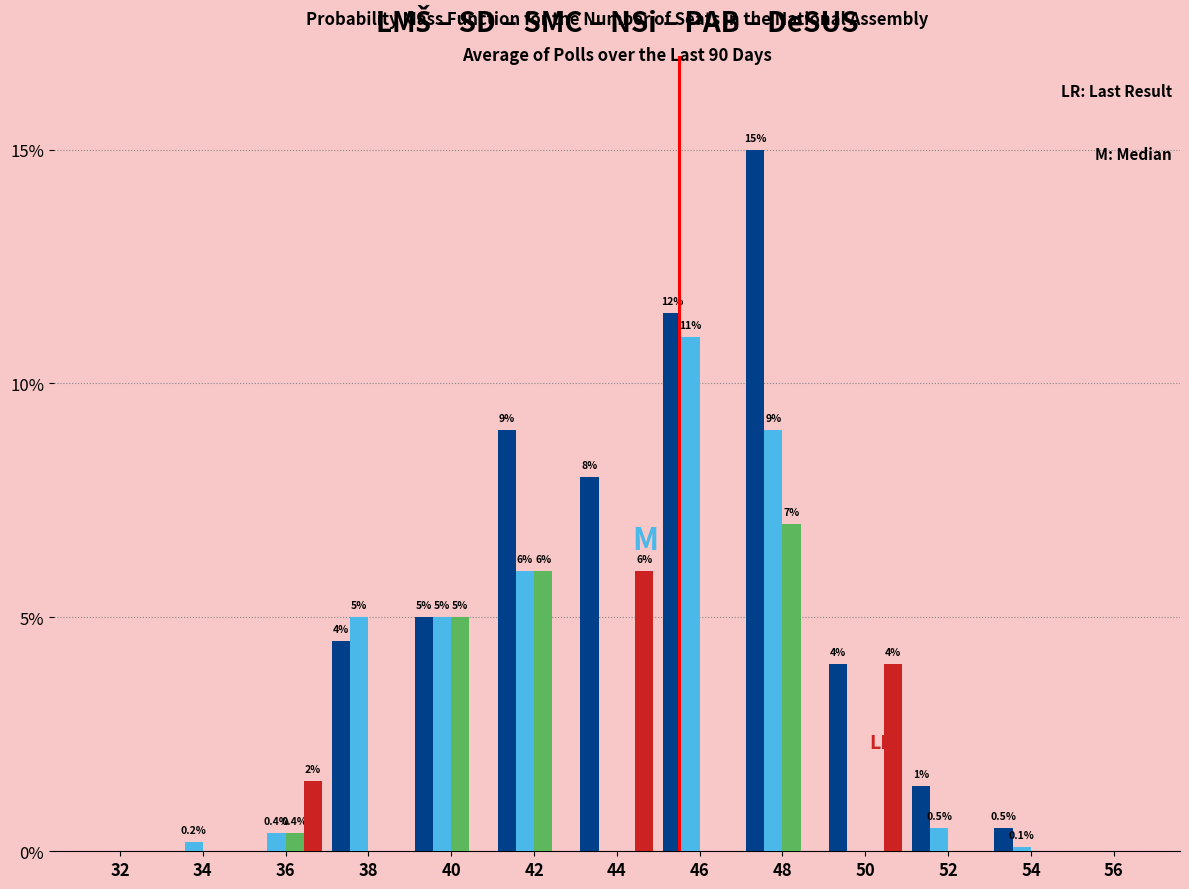

What is the greatest value displayed?

15.0